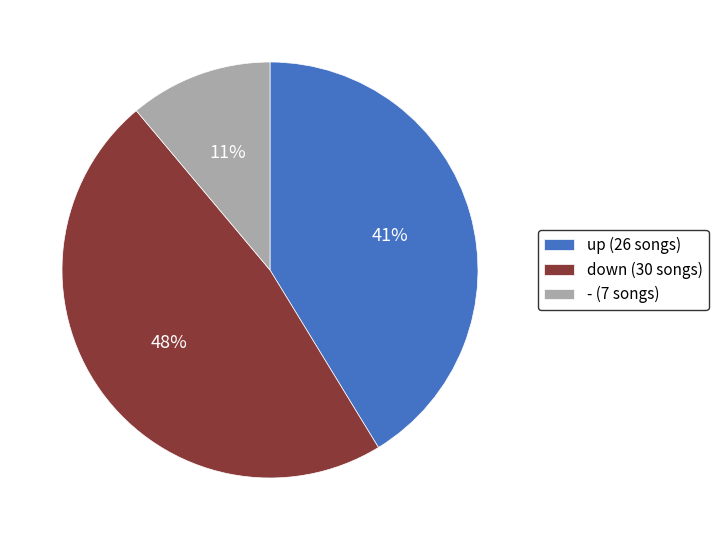

To the nearest percent, what is the difference between the largest and smallest slice percentages?

37%